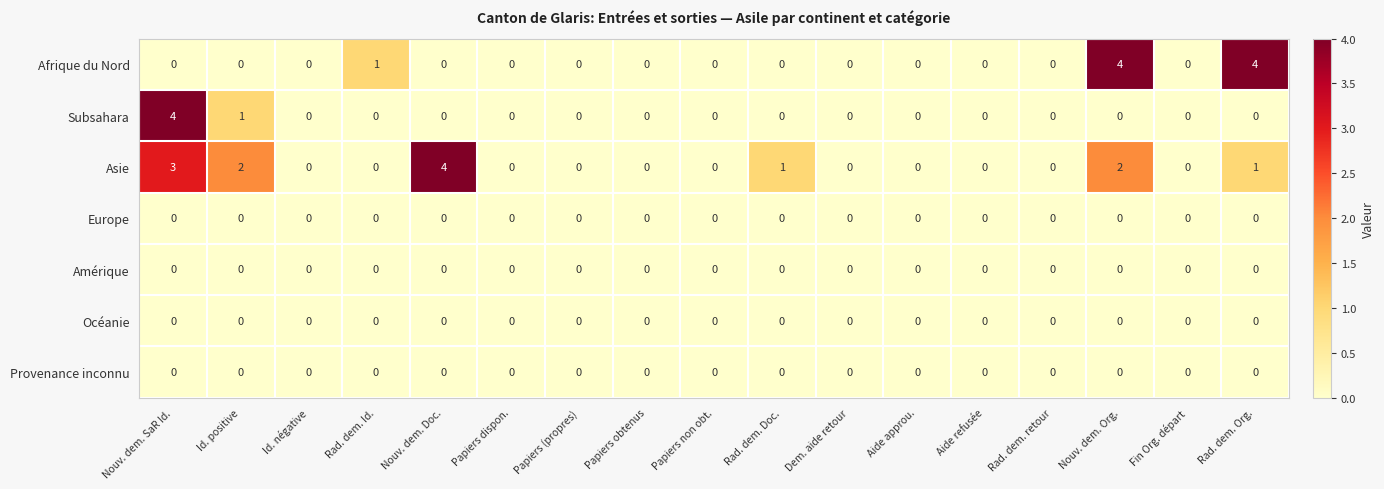

What is the highest value of the Subsahara series?

4